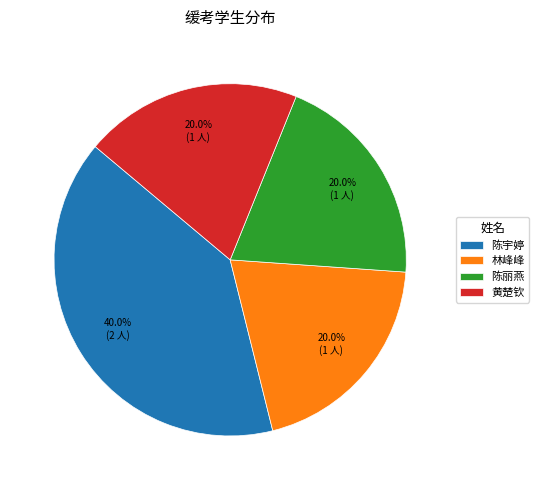

Count the number of slices in the pie.

4